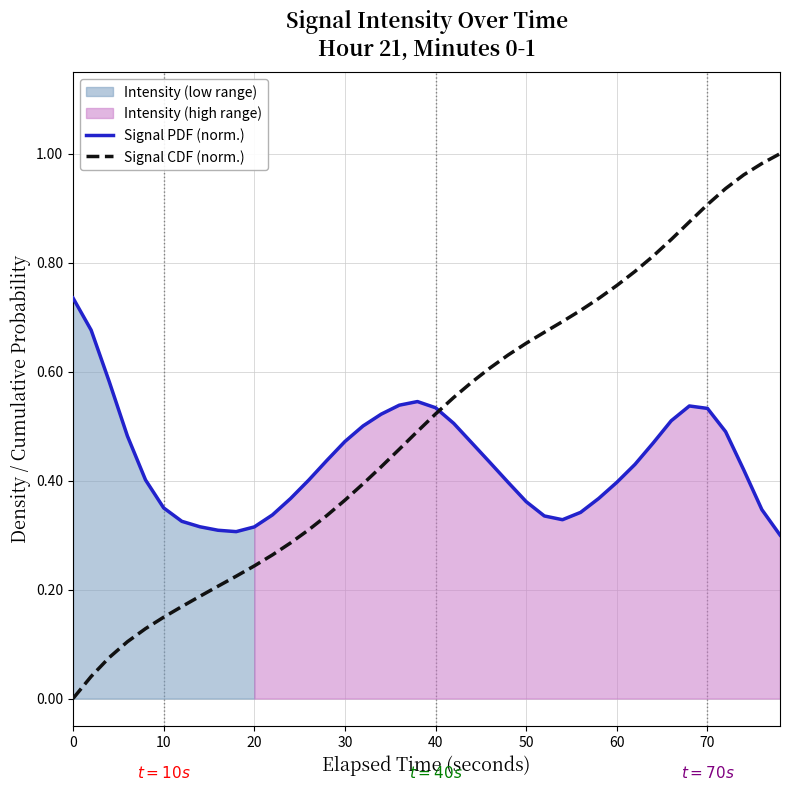

Does the chart display data point markers on the line(s)?

No